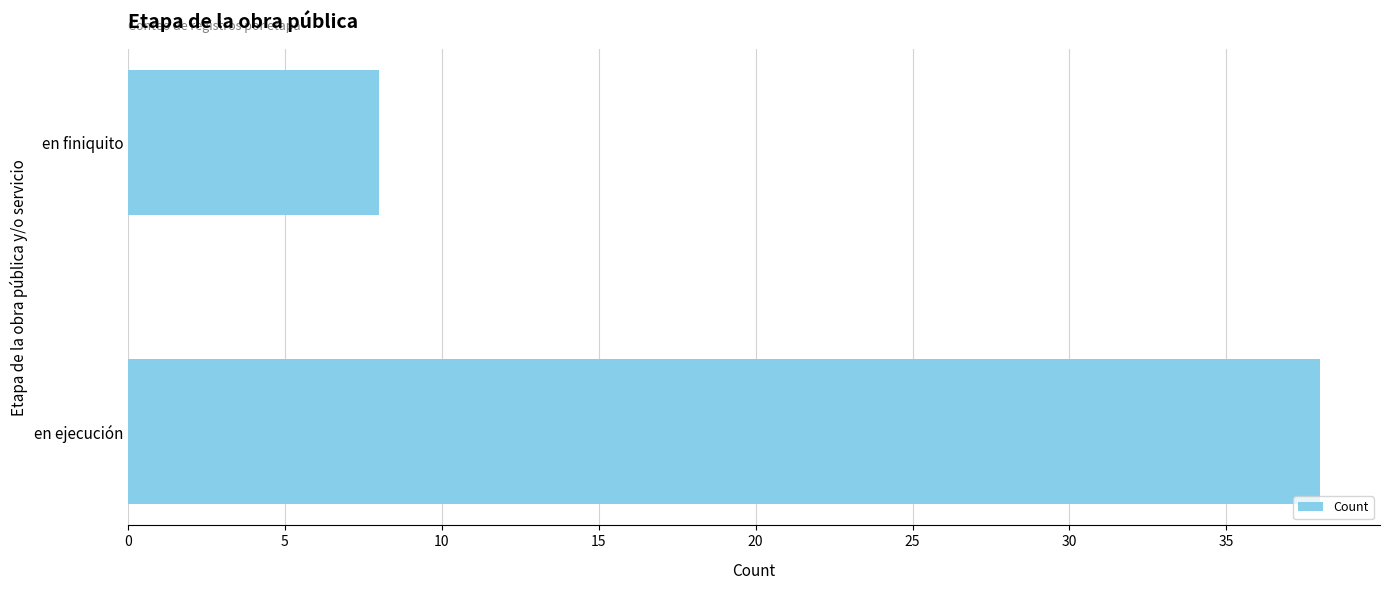

What is the difference between the maximum and minimum values?

30